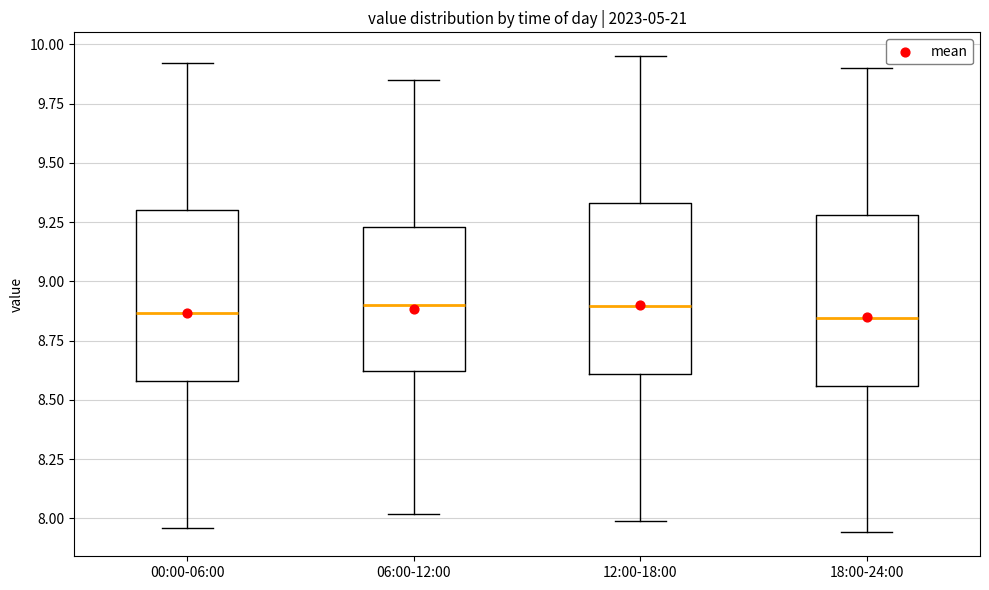

Reading left to right, transcribe this box plot: for each box, give where its median line is, the range the box spans, and where its two whiskers end, as read against the y-axis. The values are not printed on the chart, so give them approximately, as read against the axis.

00:00-06:00: median 8.85, box 8.60 to 9.30, whiskers 7.95 to 9.90
06:00-12:00: median 8.90, box 8.60 to 9.25, whiskers 8.00 to 9.85
12:00-18:00: median 8.90, box 8.60 to 9.35, whiskers 8.00 to 9.95
18:00-24:00: median 8.85, box 8.55 to 9.30, whiskers 7.95 to 9.90